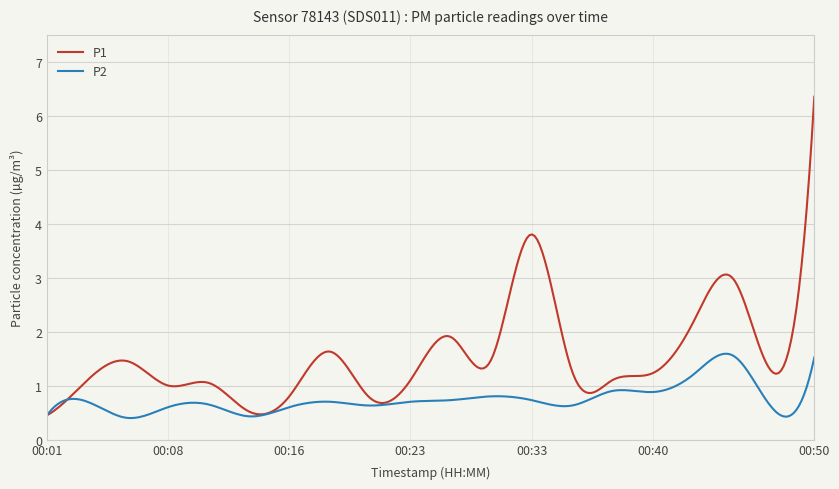

What is the minimum value shown in the chart?

0.4